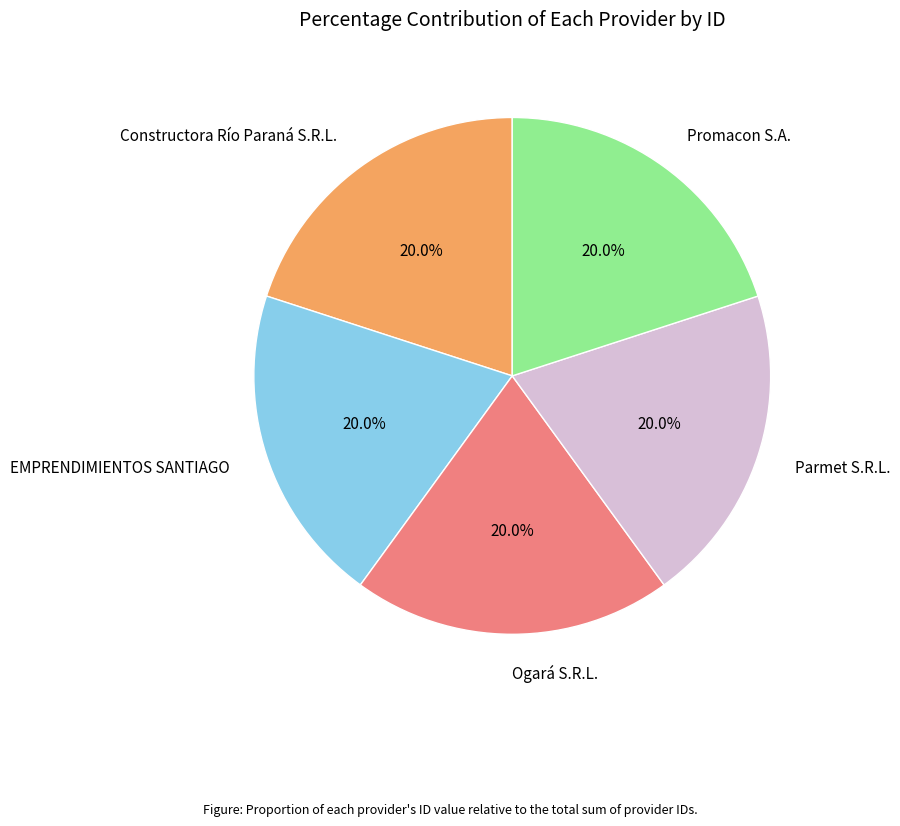

How many segments does this pie chart have?

5